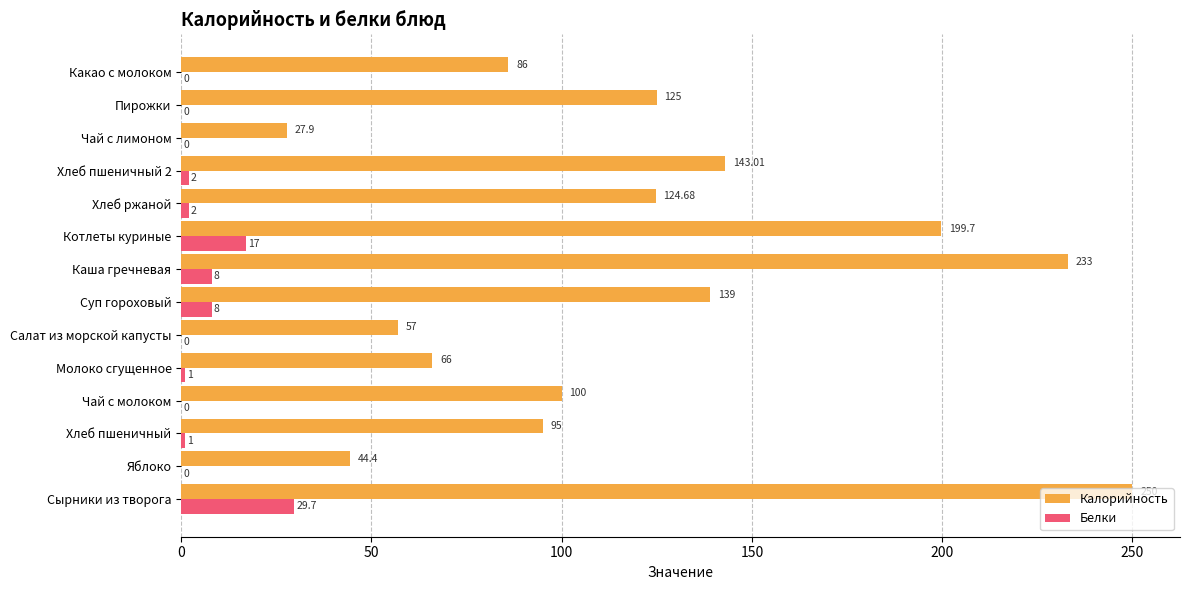

What is the sum of the Белки values at Котлеты куриные and Хлеб ржаной?

19.0